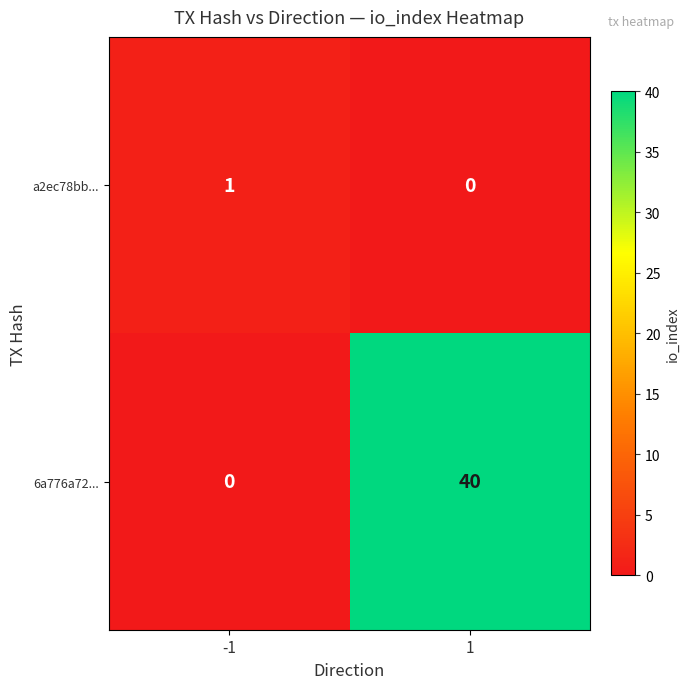

Rank the series at 1 from highest to lowest value.

6a776a72..., a2ec78bb...